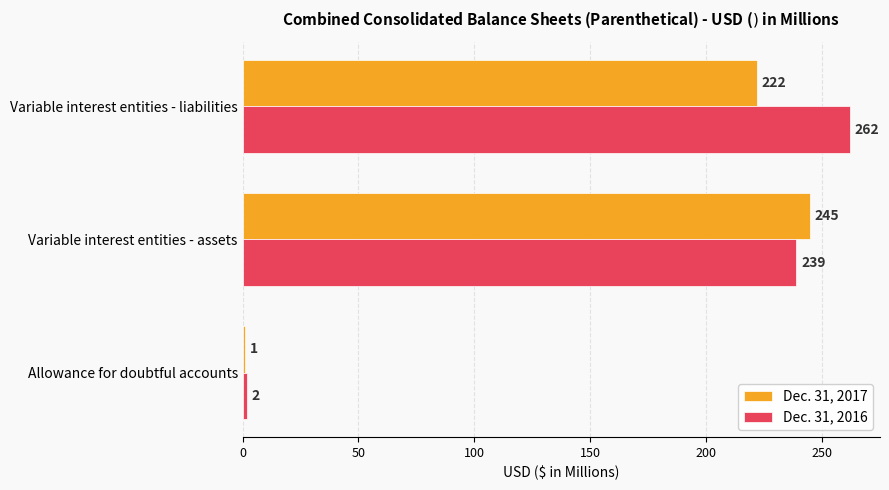

Is the value of Dec. 31, 2016 at Allowance for doubtful accounts greater than the value of Dec. 31, 2017 at Variable interest entities - assets?

No